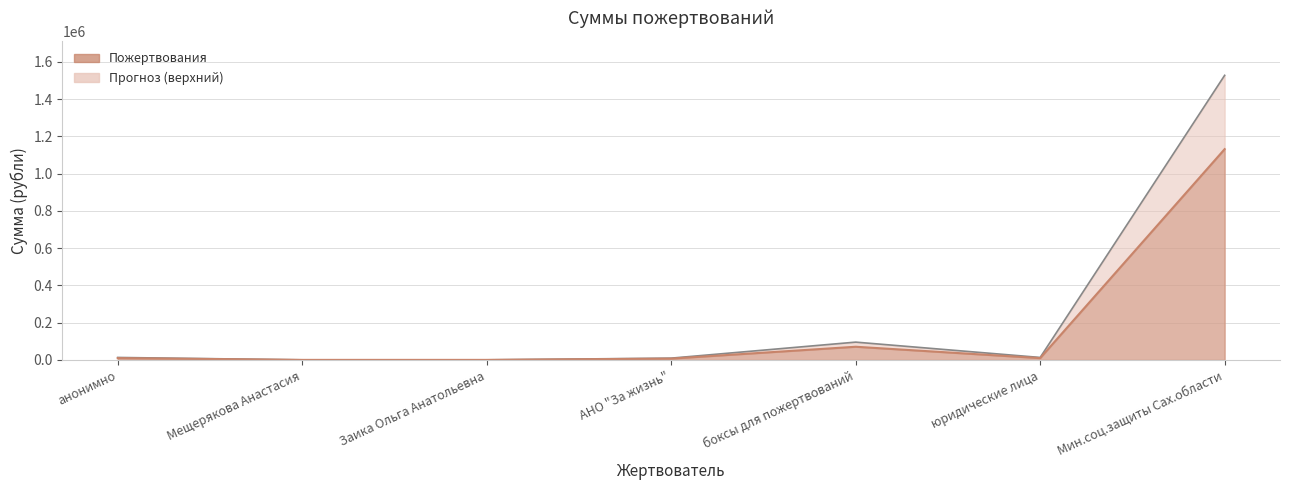

Rank the categories by value from highest to lowest.

Мин.соц.защиты Сах.области, боксы для пожертвований, анонимно, юридические лица, АНО "За жизнь", Мещерякова Анастасия, Заика Ольга Анатольевна